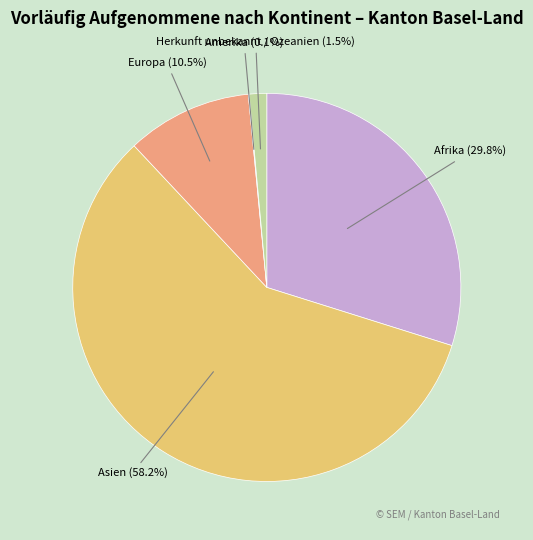

Between Afrika and Europa, which is larger?

Afrika